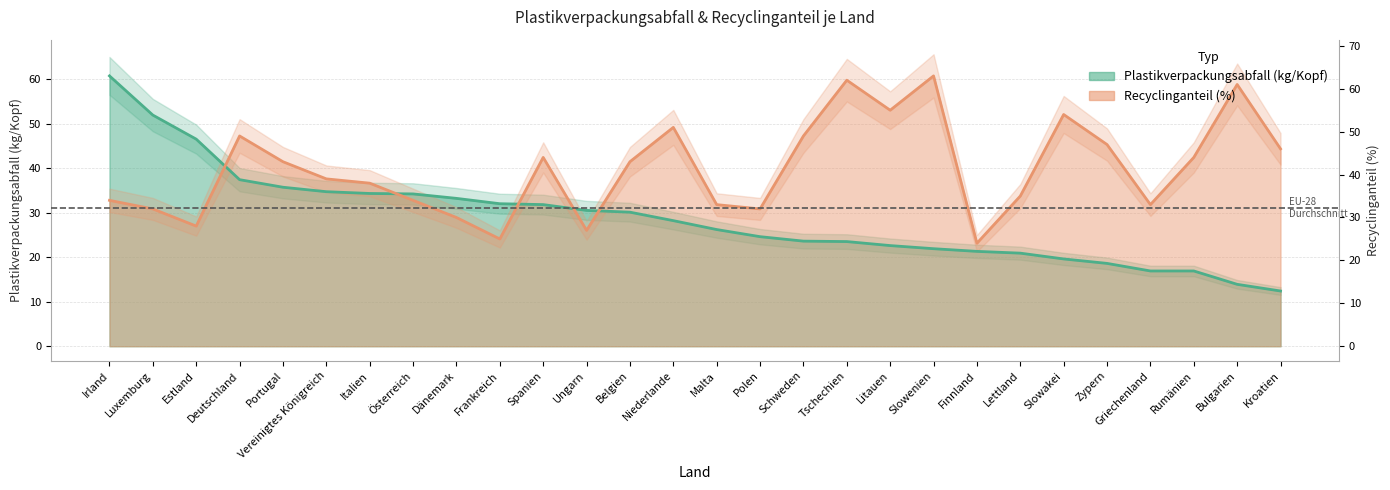

At which label is Recyclinganteil (%) closest to 41?

Portugal